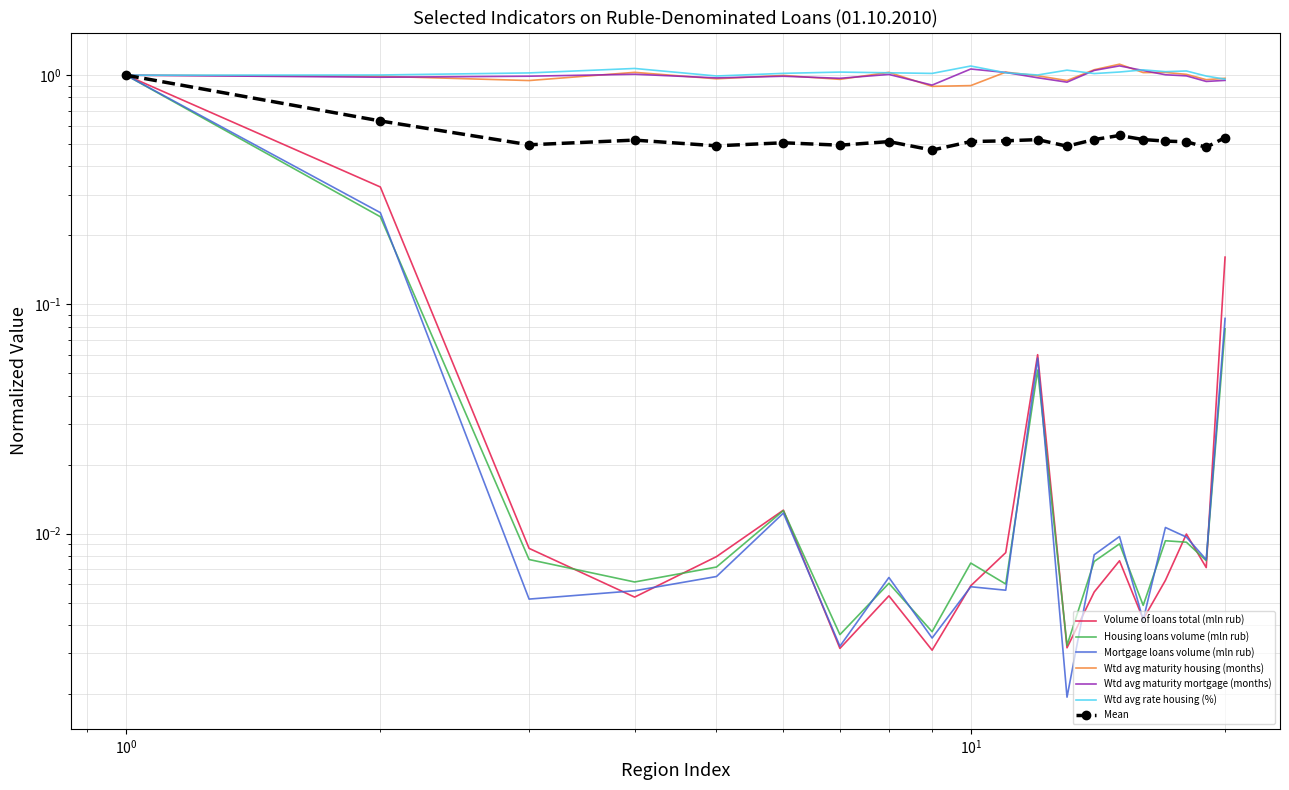

What is the greatest value displayed?

1.1